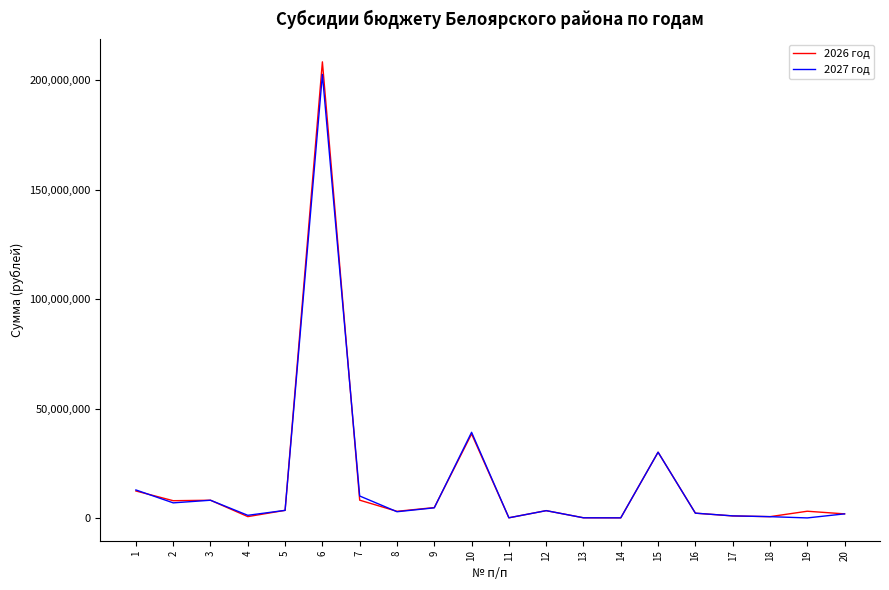

Is the value of 2026 год at 10 greater than the value of 2027 год at 3?

Yes